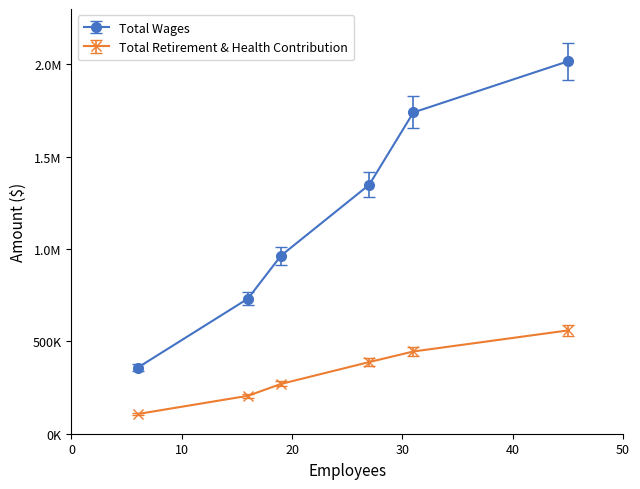

What is the label of the 5th point from the right?

16